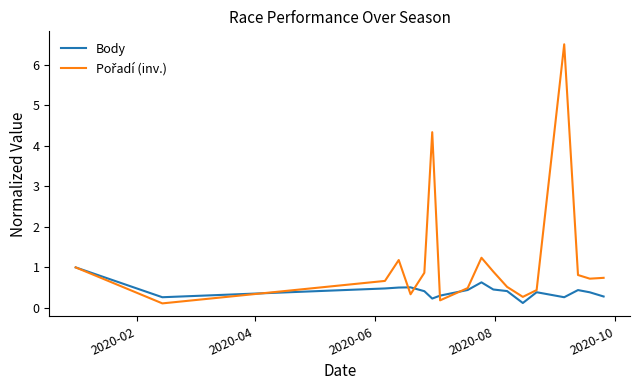

What is the highest value of the Body series?

1.0